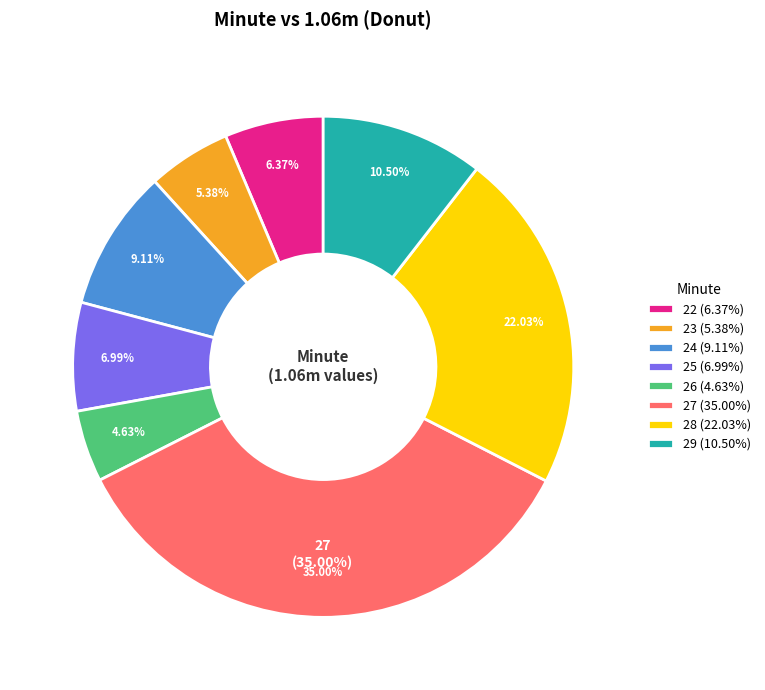

To the nearest percent, what is the difference between the 22 and 25 slice percentages?

1%